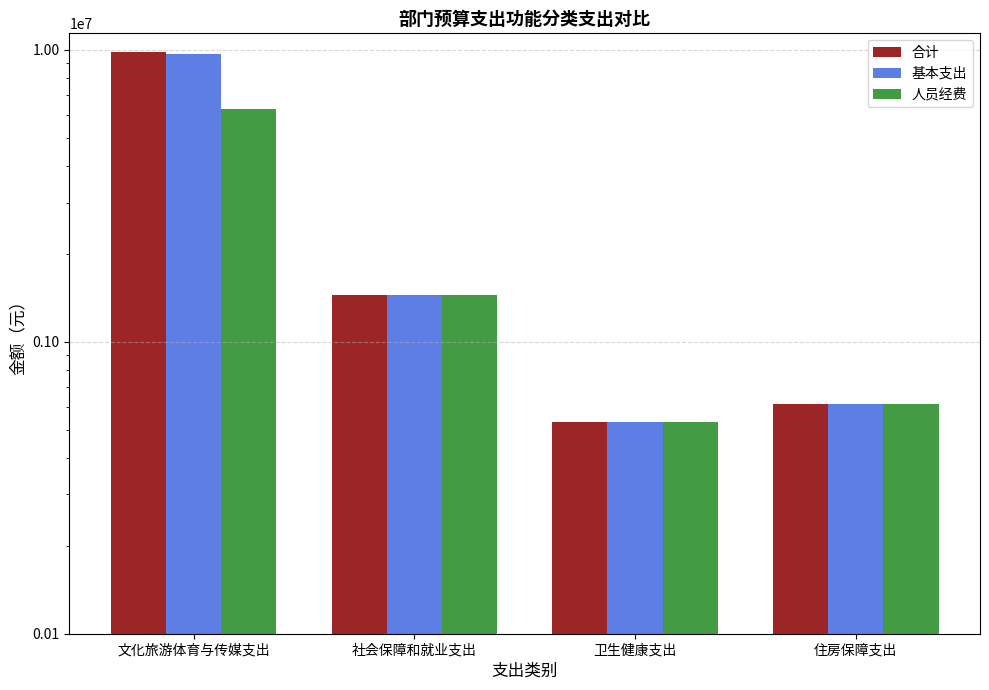

What is the maximum value shown in the chart?

9853818.8